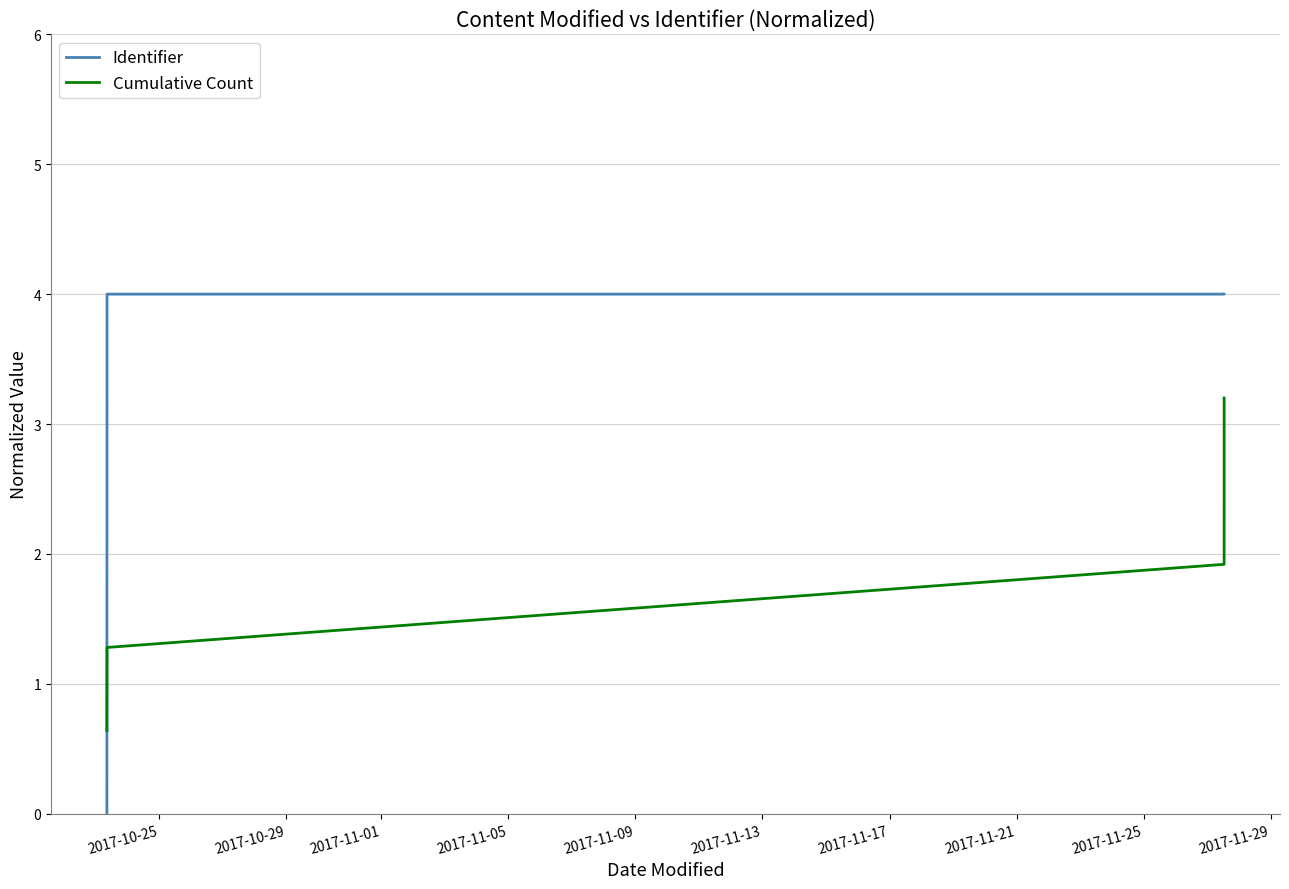

How many lines are shown in the chart?

2